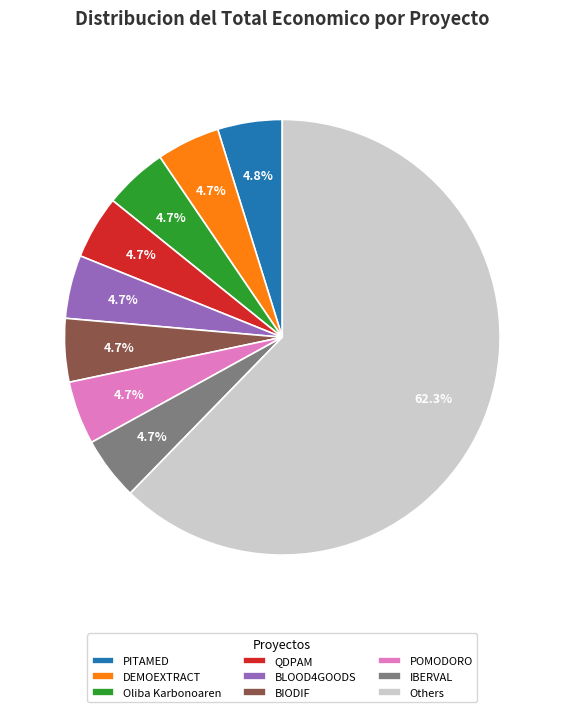

Approximately how many times larger is the value at IBERVAL compared to BLOOD4GOODS?

1.0